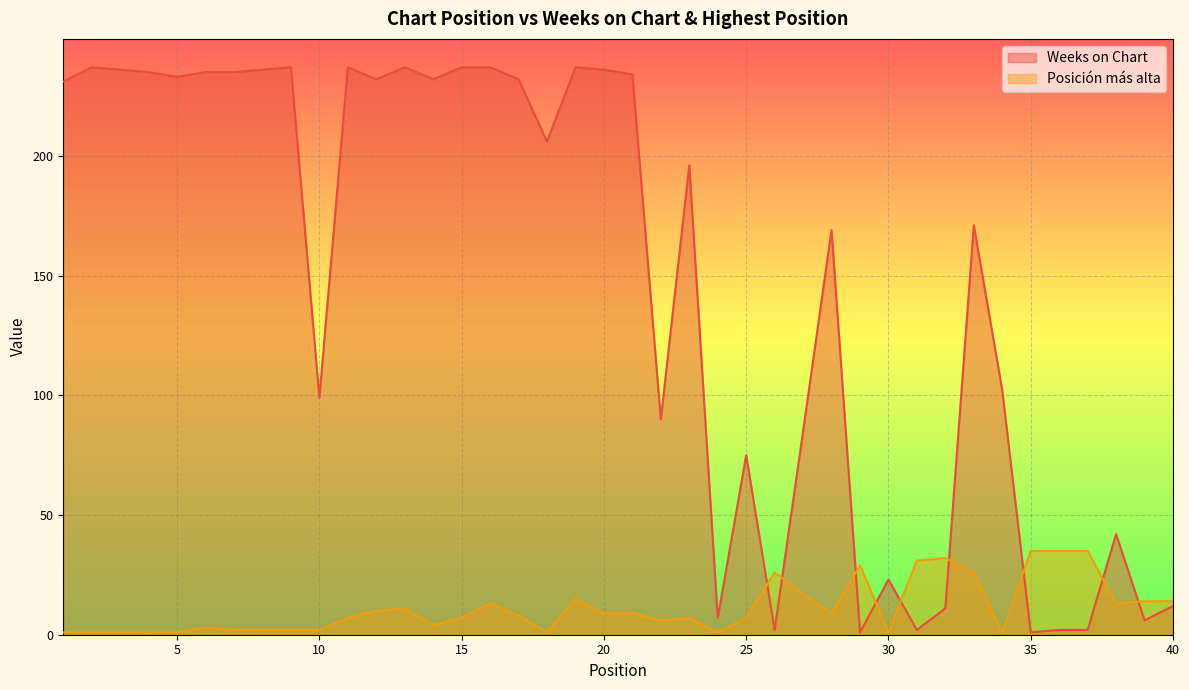

What is the spread (max minus min) of values at 12?

222